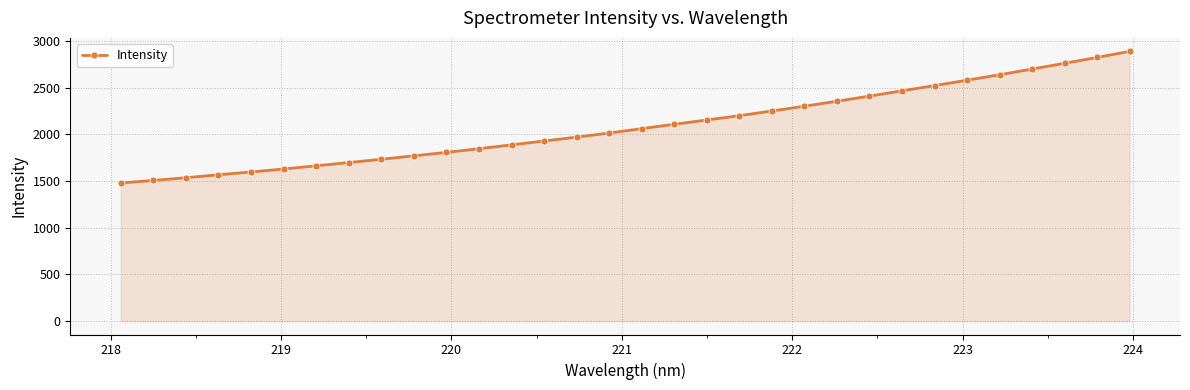

What is the difference between the second highest and minimum values?

1344.6